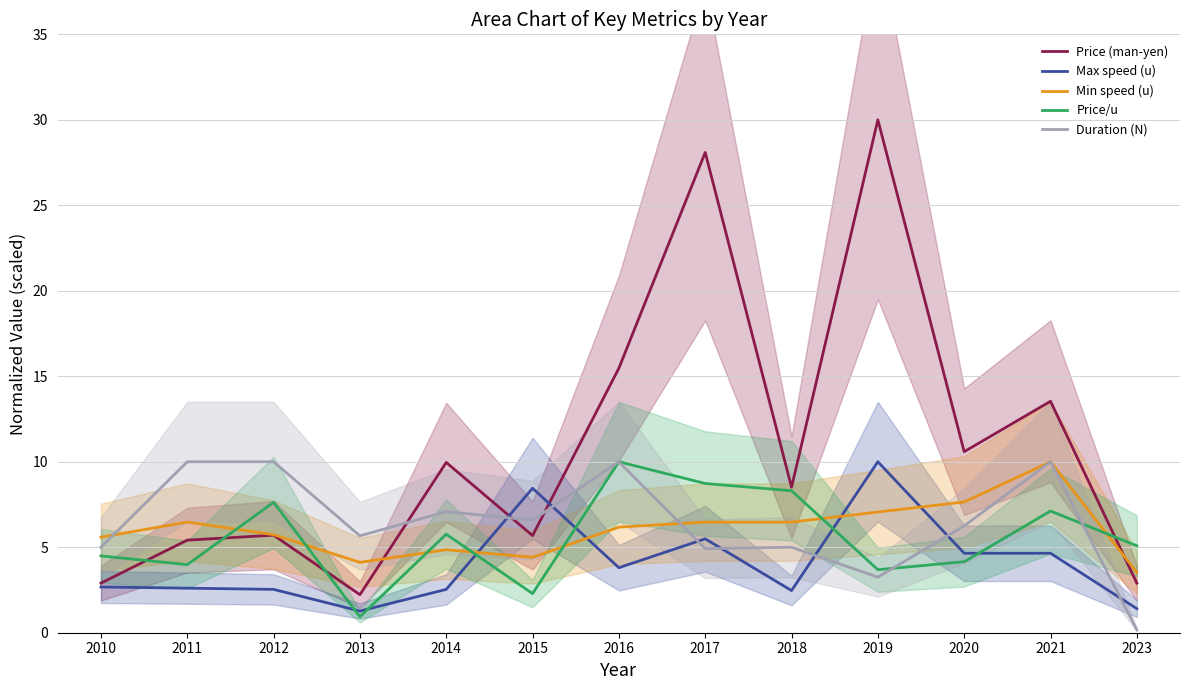

What is the value of the Price (man-yen) point at the 13th from the left?

2.9